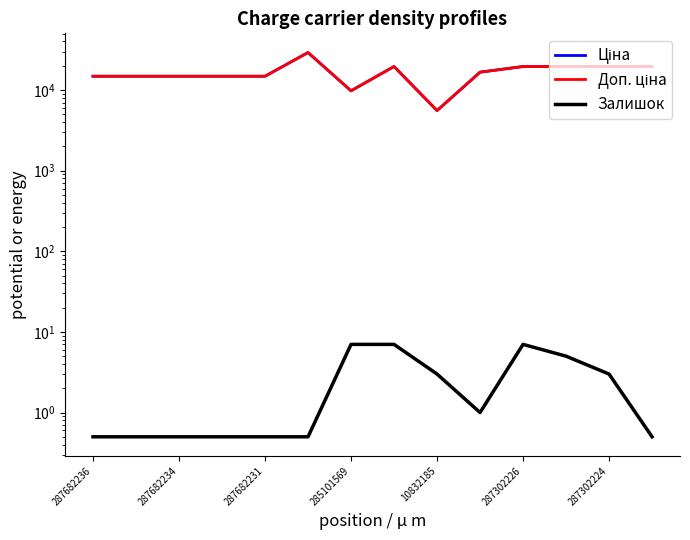

How many categories are shown in the chart?

14